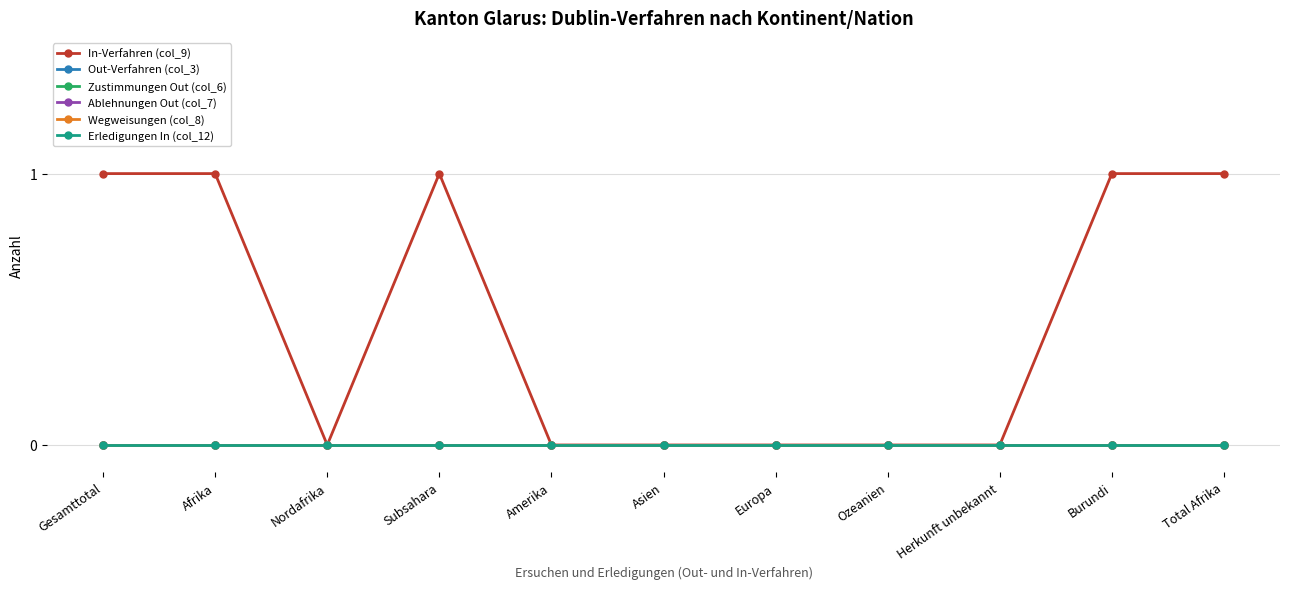

At which label does Ablehnungen Out (col_7) reach its peak?

Gesamttotal